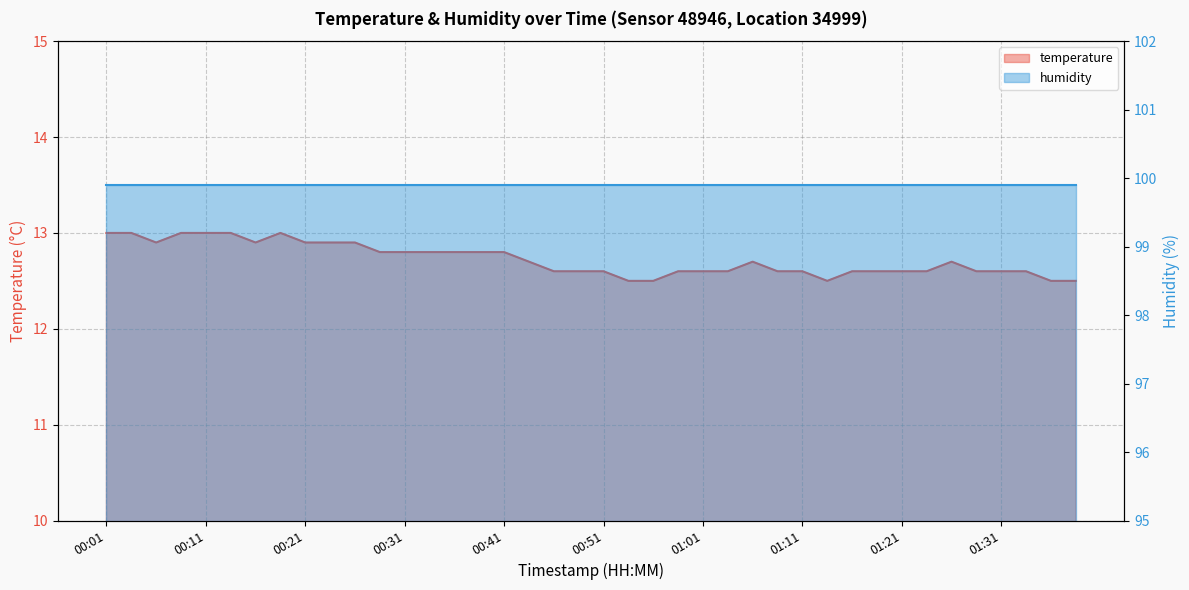

Where is the data nearest to the value 12?

00:53